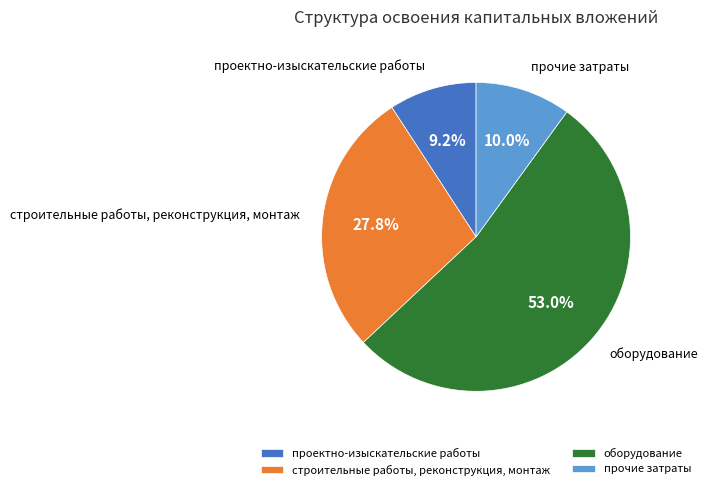

What percentage is the строительные работы, реконструкция, монтаж slice, to the nearest percent?

28%